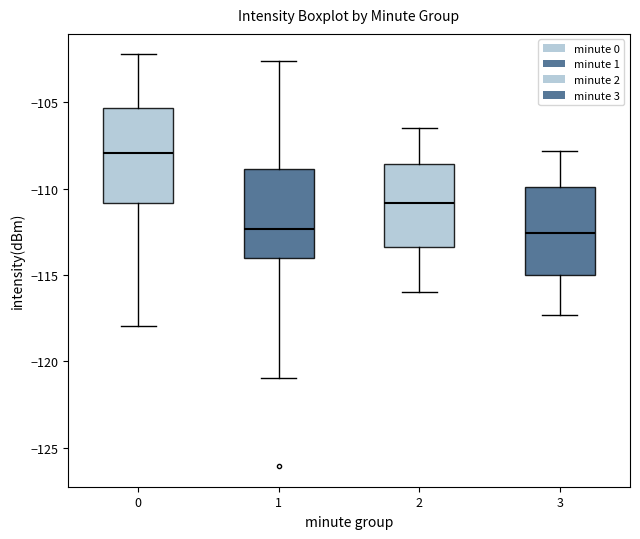

Which box's median line is the highest?

0